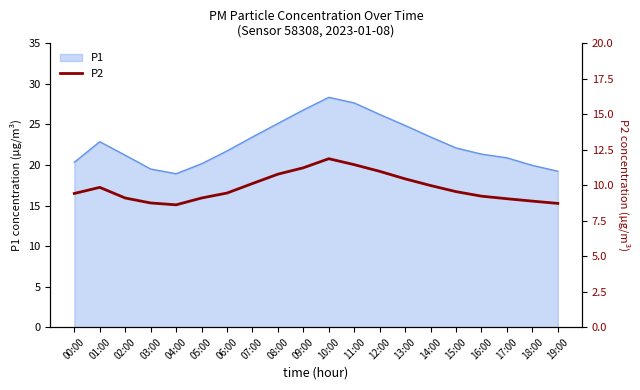

Where is the data nearest to the value 10?

14:00